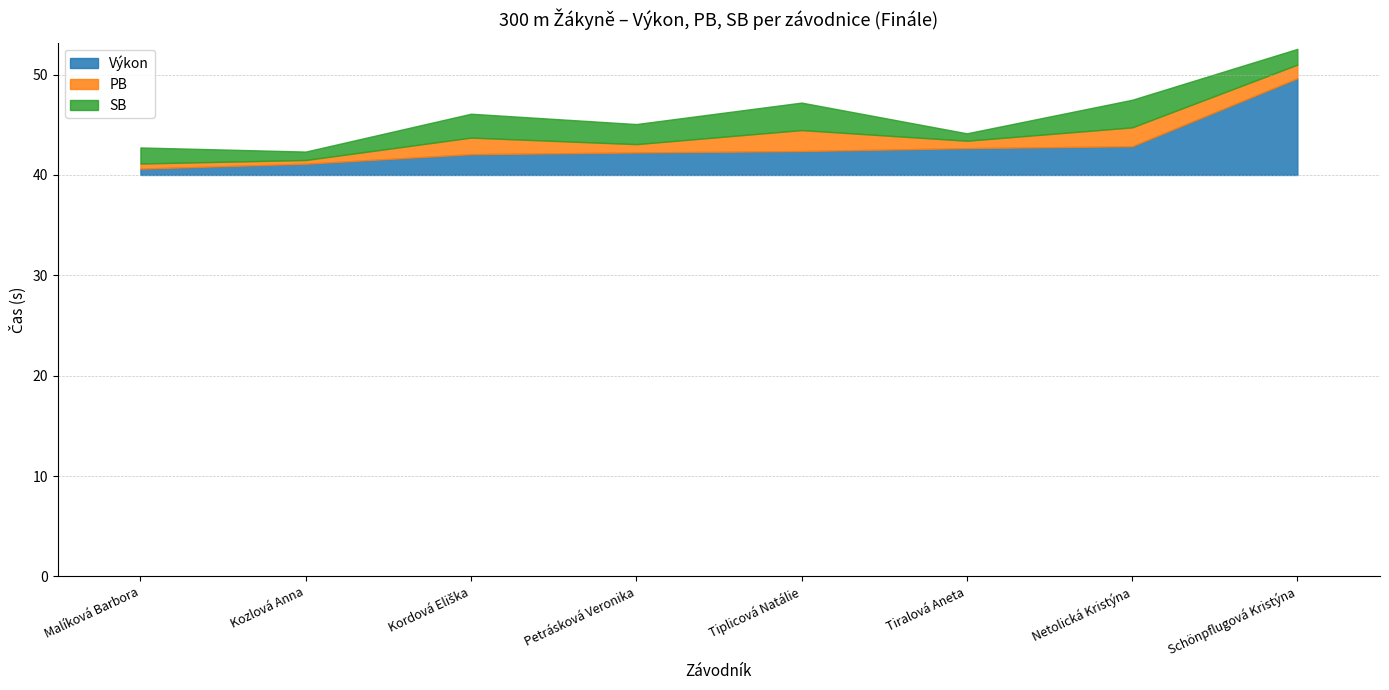

Which category has the highest value across all series?

Schönpflugová Kristýna